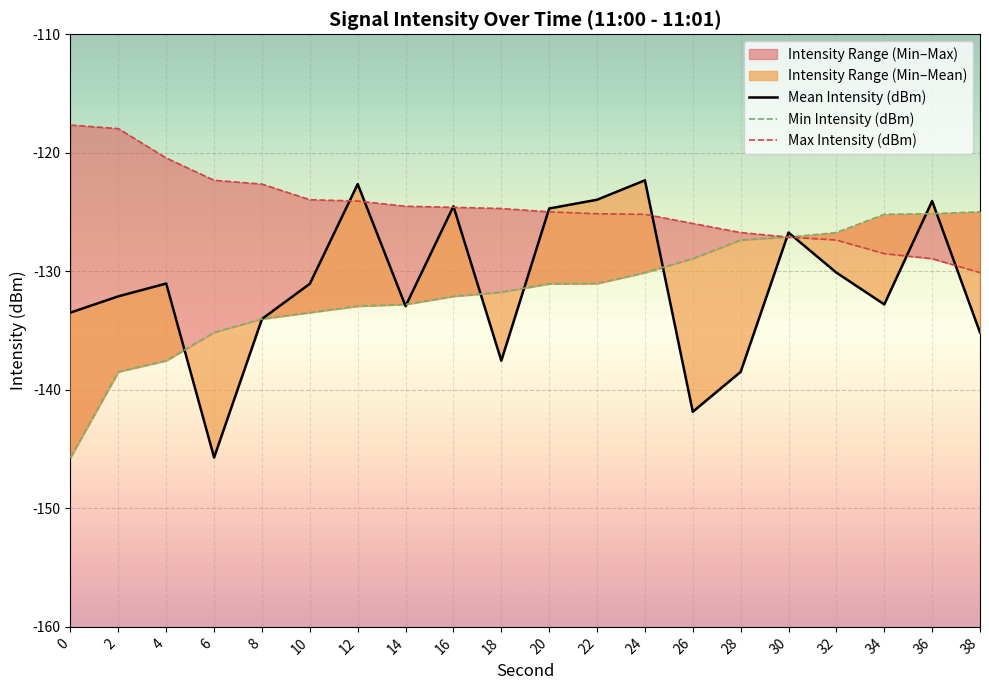

Is the value of Max Intensity (dBm) at 34 greater than the value of Mean Intensity (dBm) at 36?

No